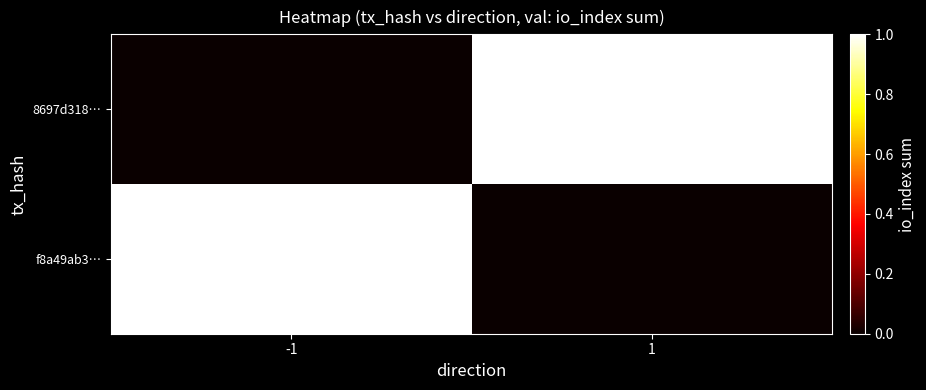

What is the greatest value displayed?

1